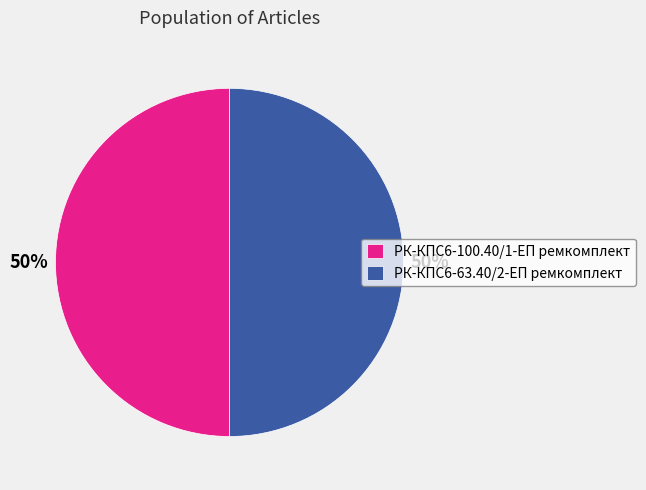

Approximately how many times larger is the value at РК-КПС6-100.40/1-ЕП ремкомплект compared to РК-КПС6-63.40/2-ЕП ремкомплект?

1.0